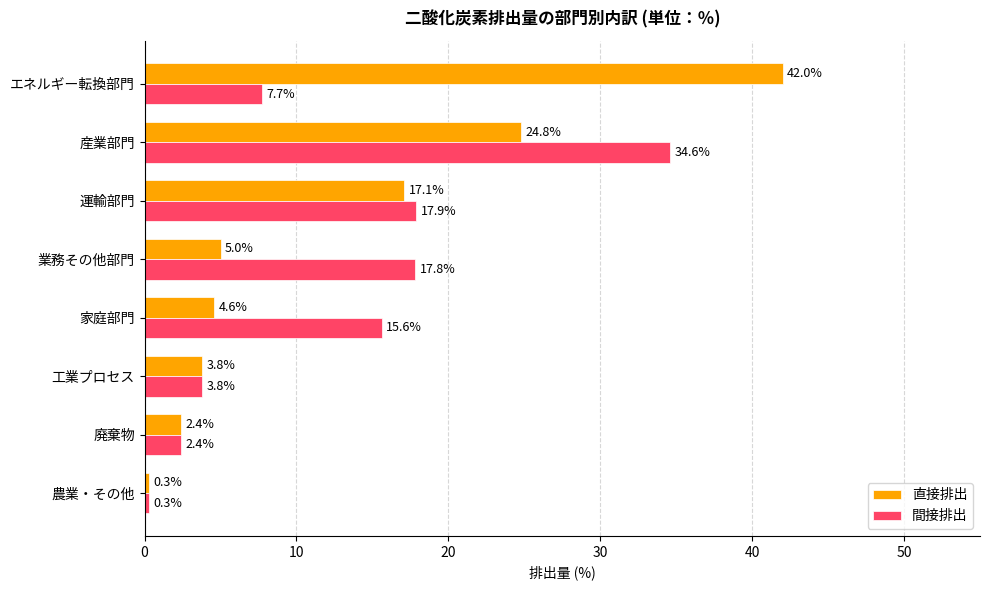

Is the value of 間接排出 at 工業プロセス greater than the value of 直接排出 at エネルギー転換部門?

No